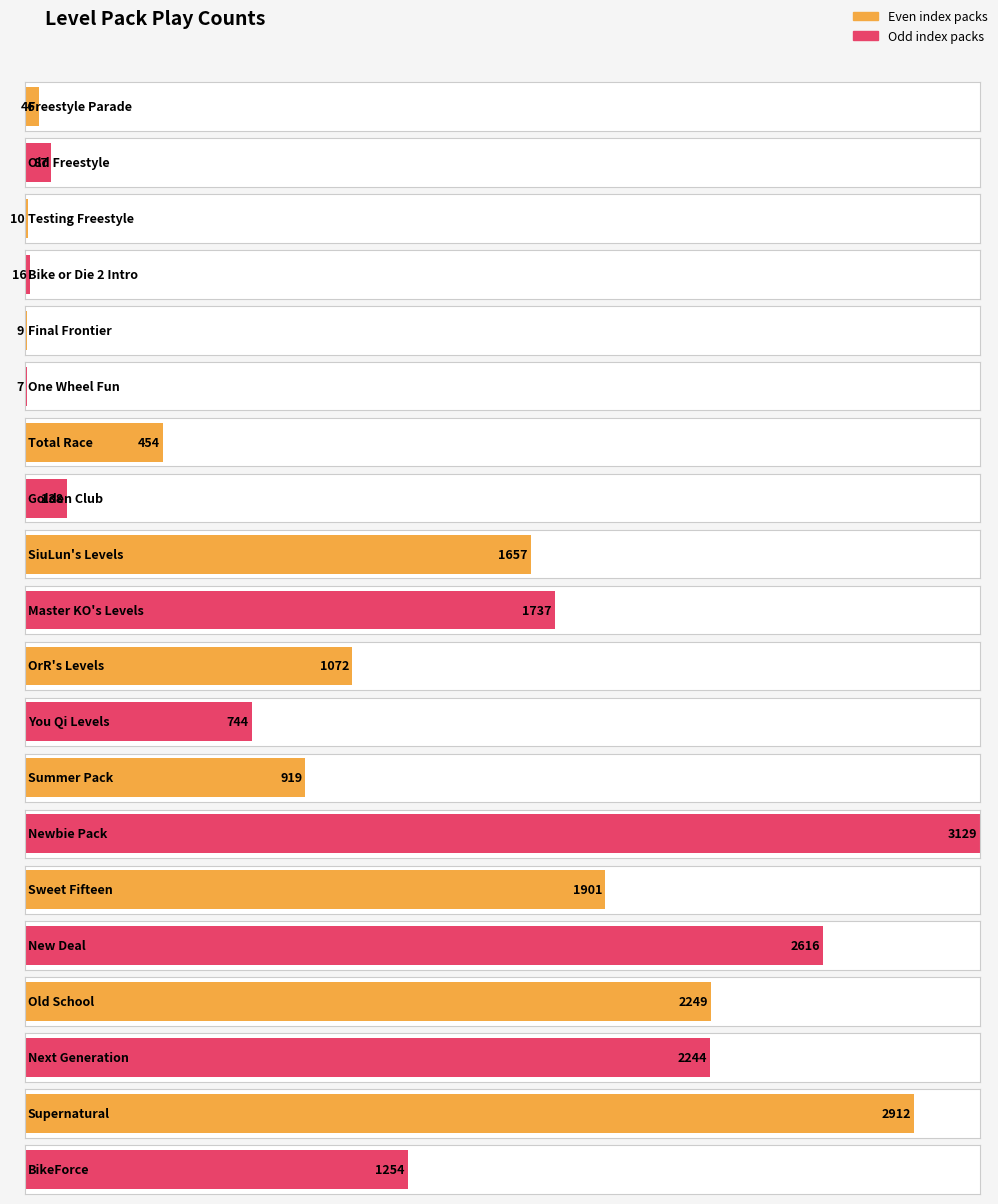

What is the average value?

1160